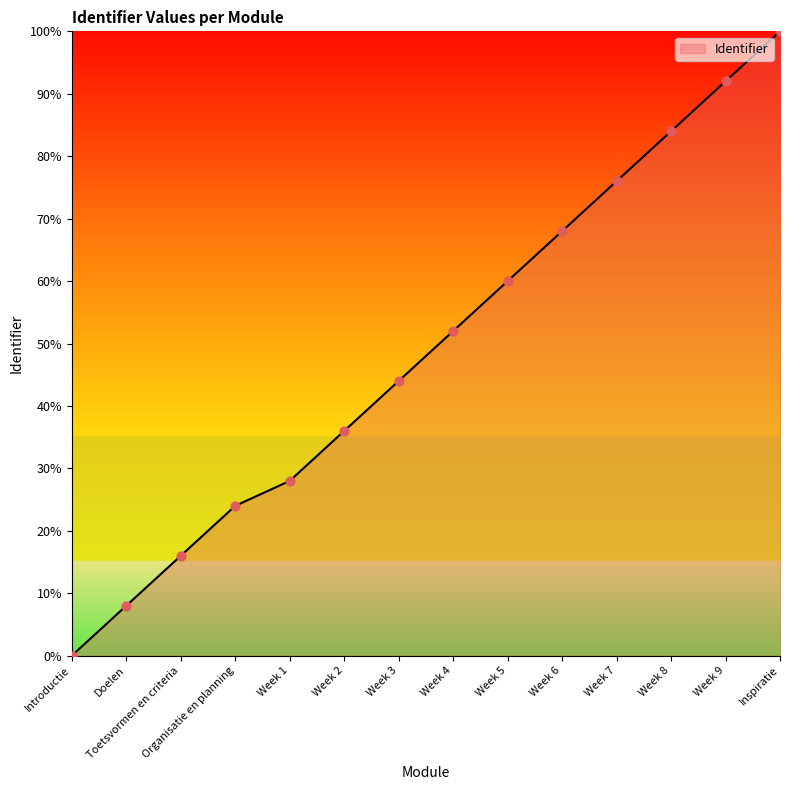

What is the change in value from Toetsvormen en criteria to Organisatie en planning?

+8.0